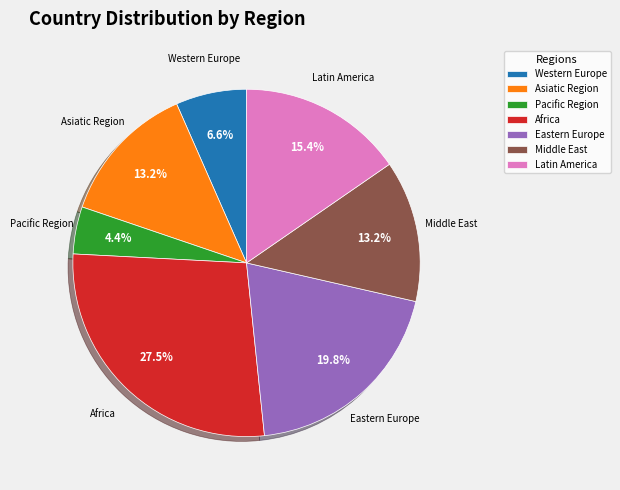

What percentage is the Pacific Region slice, to the nearest percent?

4%